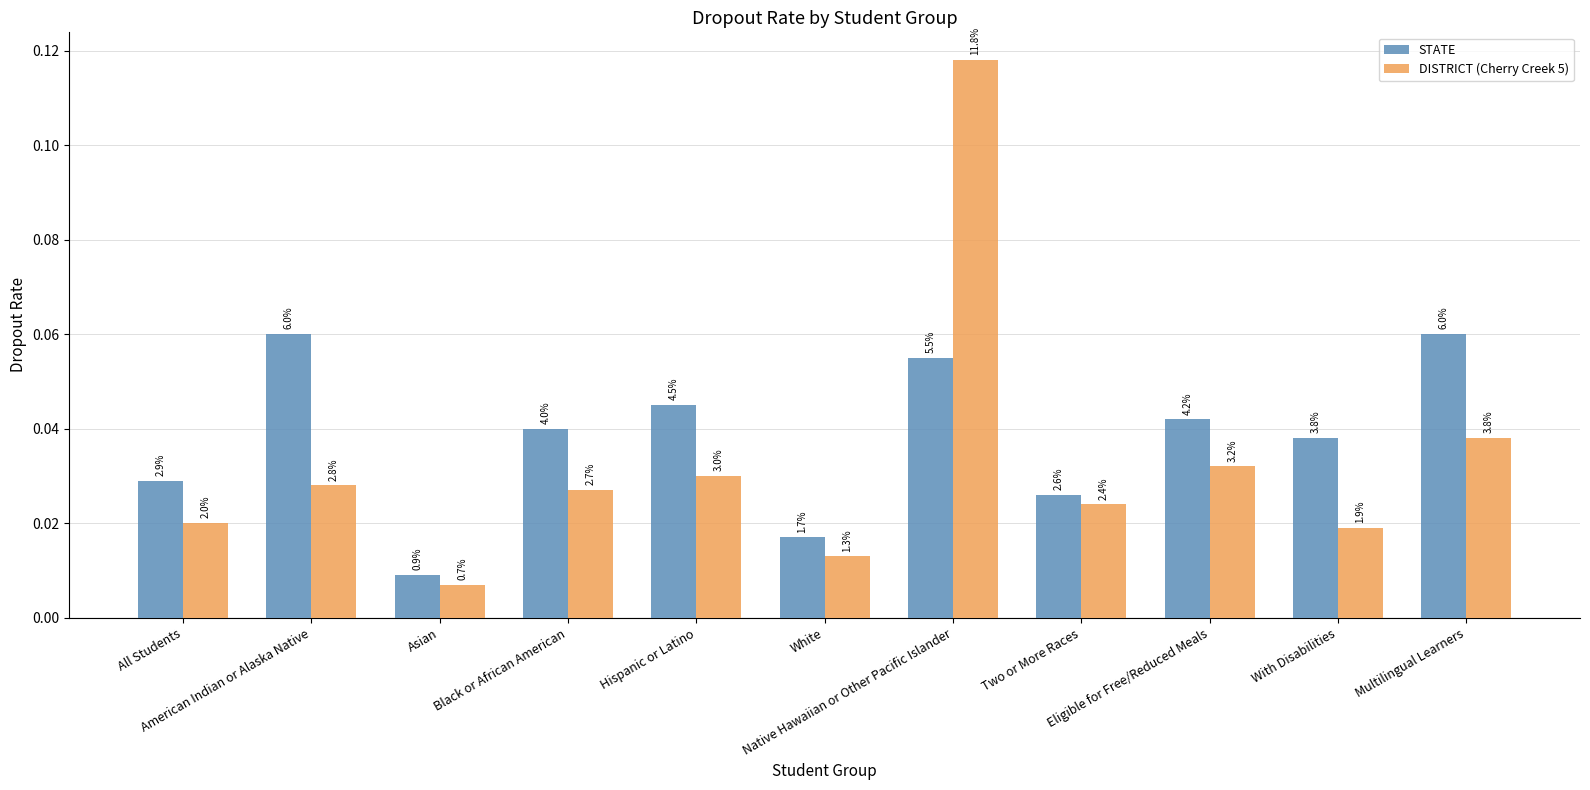

What is the label of the 11th bar from the right?

All Students